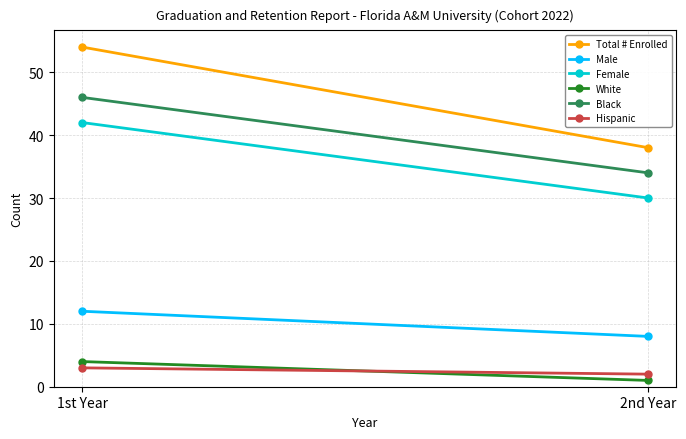

How many series are shown in this chart?

6